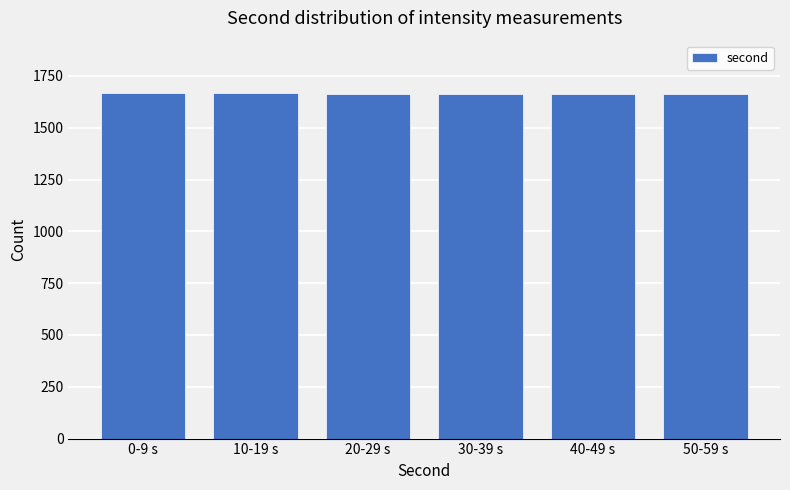

What is the label of the 2nd bar from the left?

10-19 s